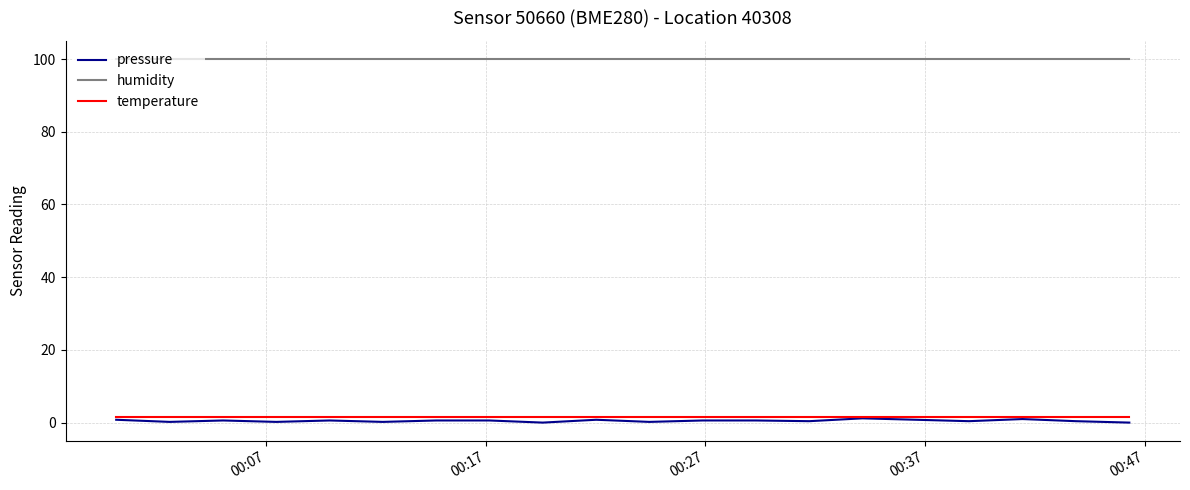

What is the maximum value shown in the chart?

100.0